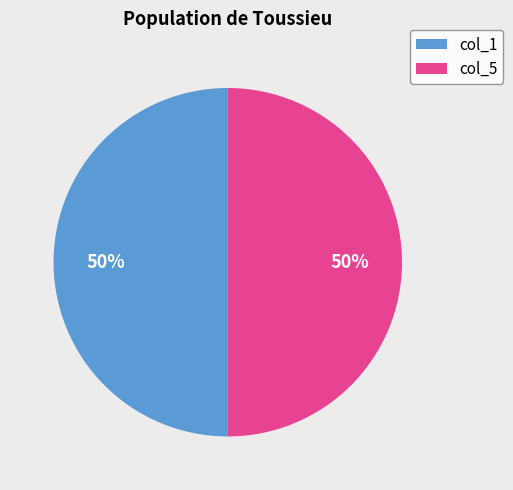

The col_5 slice represents 50% of the pie. True or false?

True